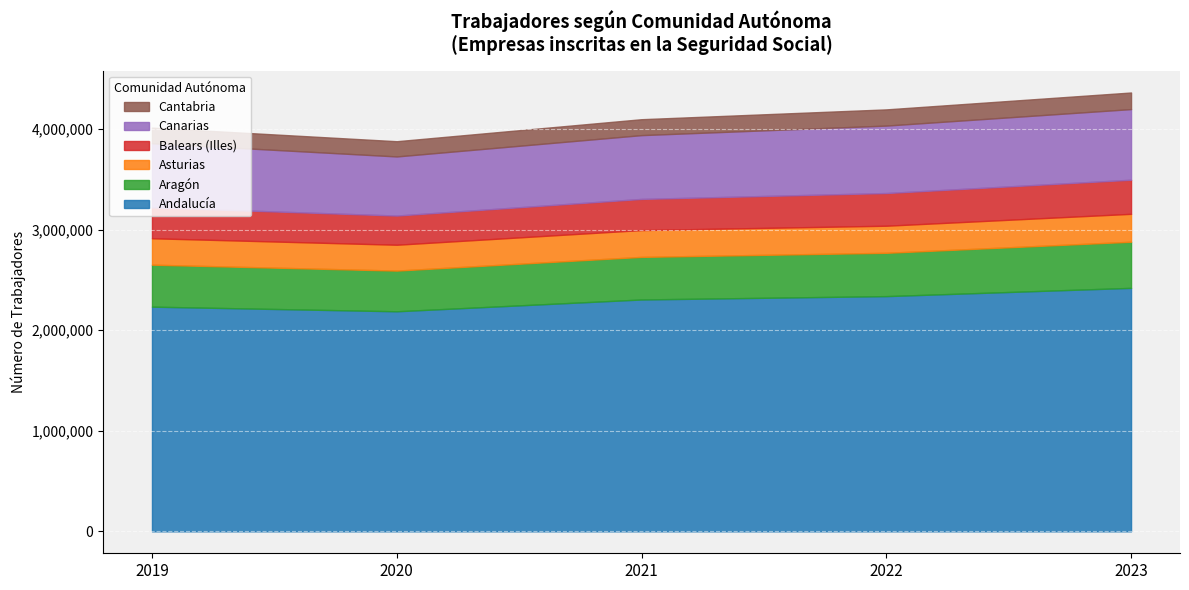

At which category is the sum across all series the highest?

2023